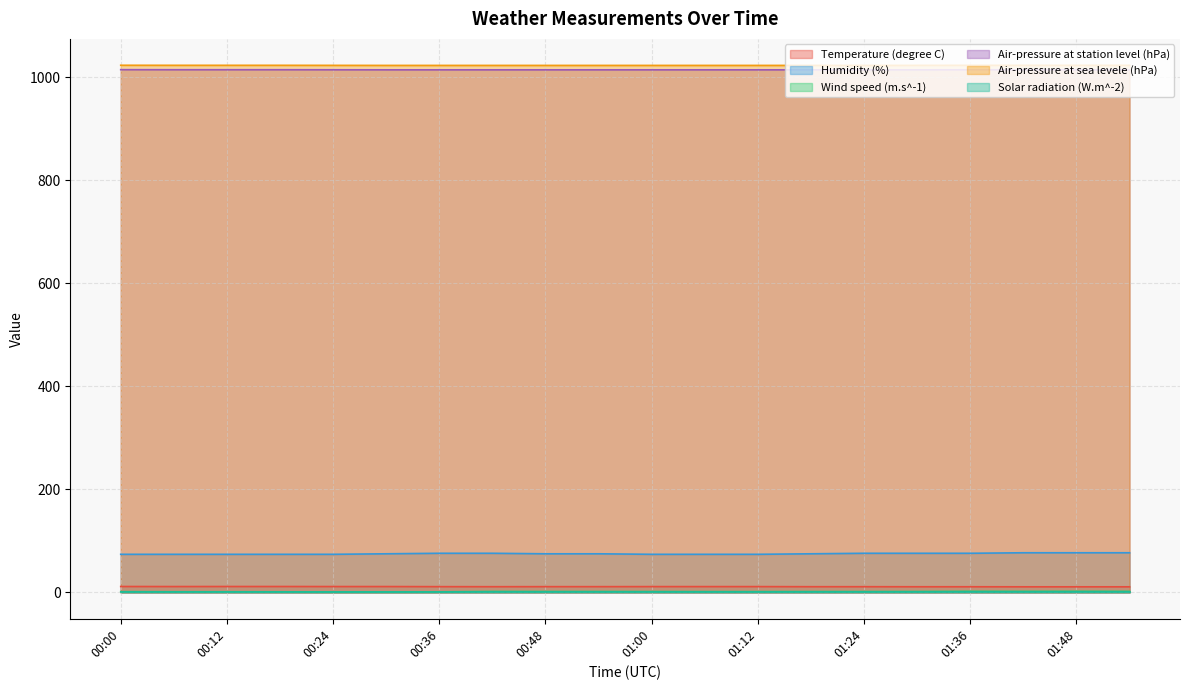

Is the value of Air-pressure at station level (hPa) at 00:30 greater than the value of Wind speed (m.s^-1) at 00:12?

Yes